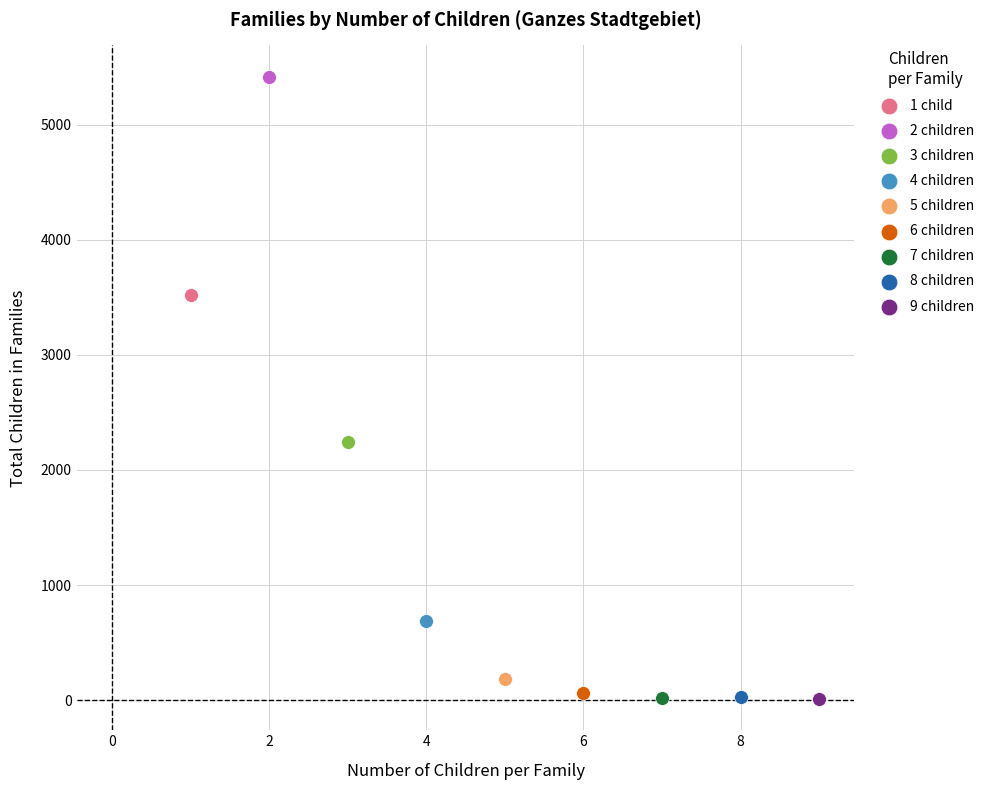

What are all the series names shown in the legend?

1 child, 2 children, 3 children, 4 children, 5 children, 6 children, 7 children, 8 children, 9 children